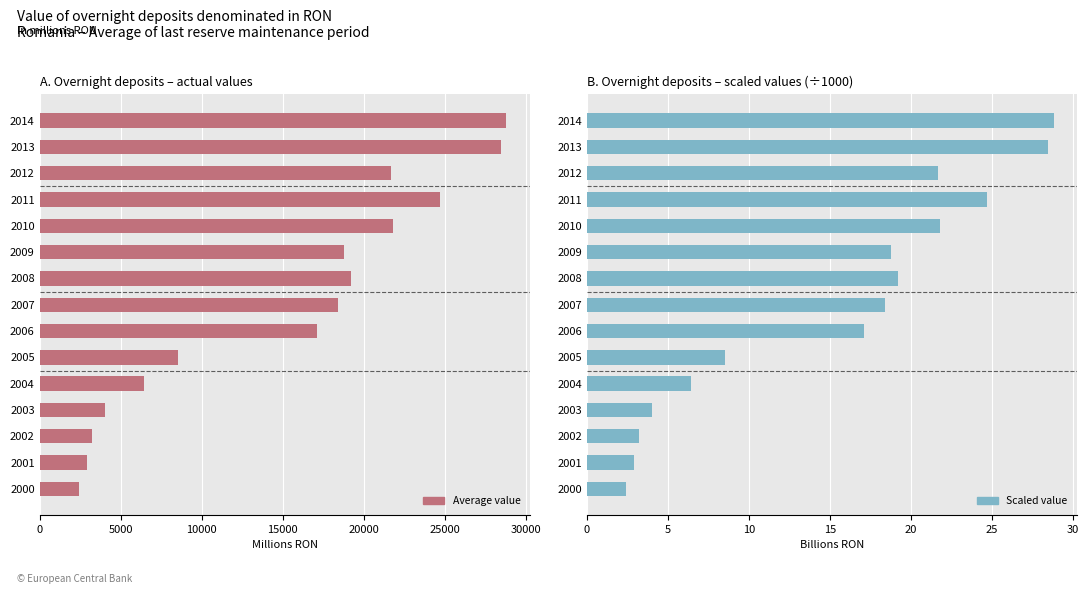

What is the maximum value shown in the chart?

28798.9